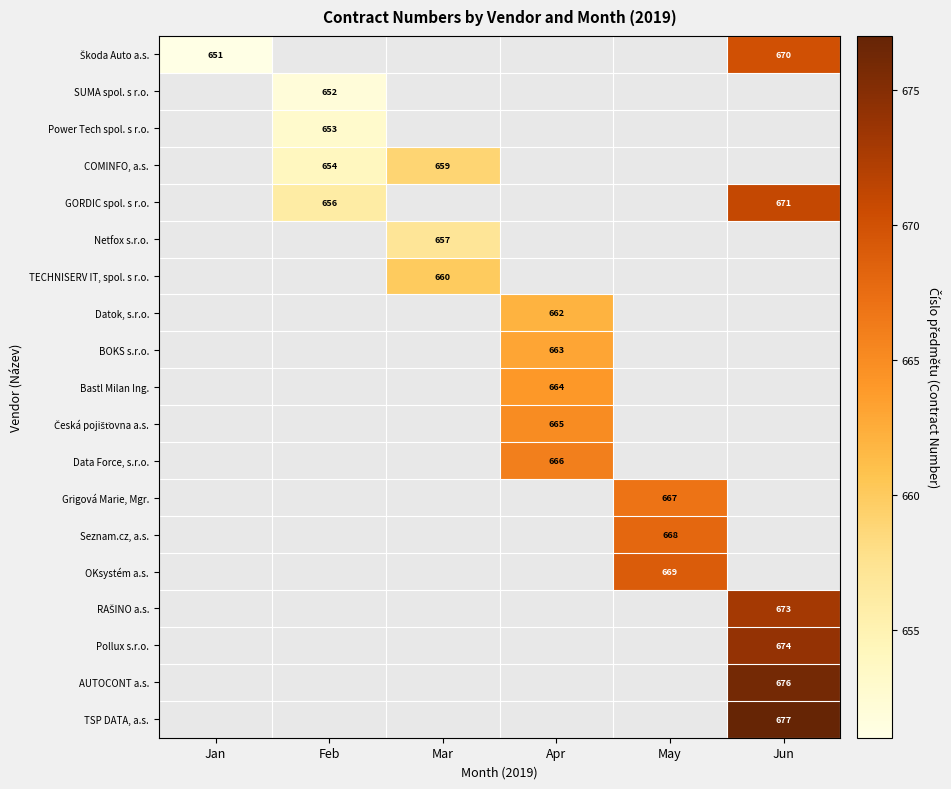

The value of Power Tech spol. s r.o. at Feb is 653. True or false?

True